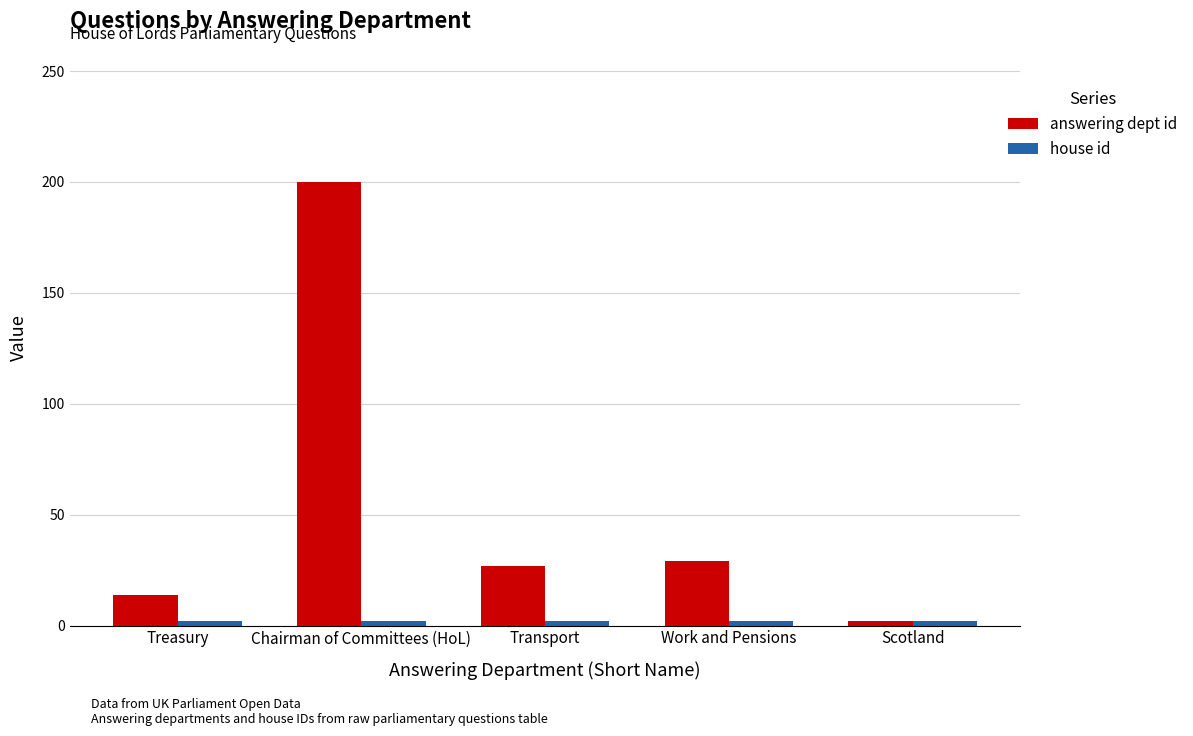

Which series has the largest range (max minus min)?

answering dept id